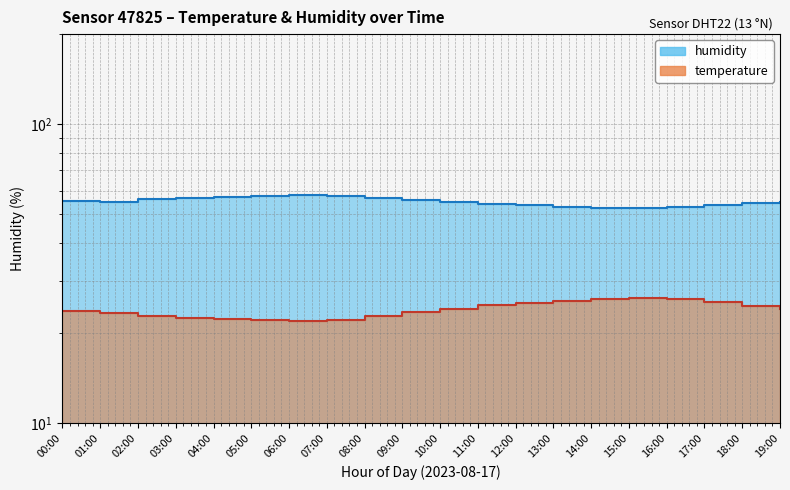

Is the value of humidity at 05:00 greater than the value of temperature at 06:00?

Yes